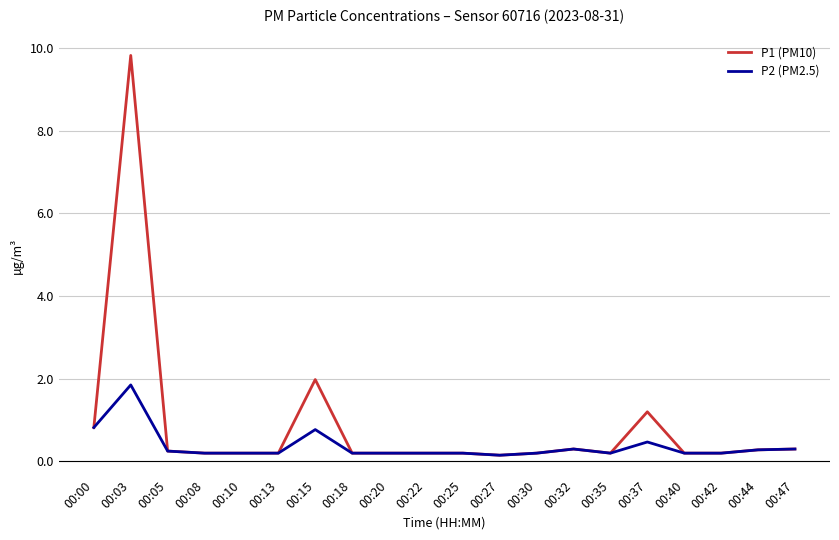

What is the maximum value shown in the chart?

9.8